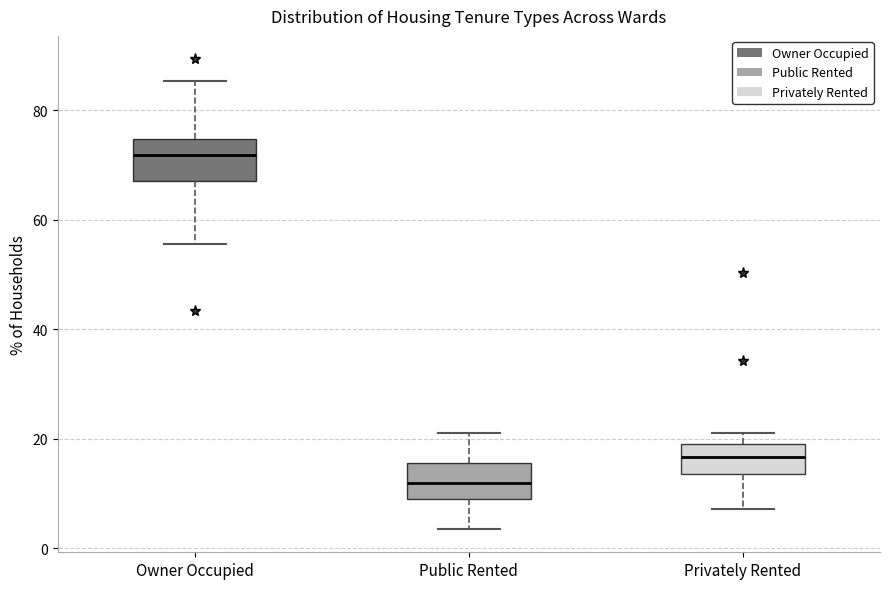

Where is the lower edge of the box for Public Rented on the y-axis? The values are not printed on the chart, so give them approximately, as read against the axis.

10